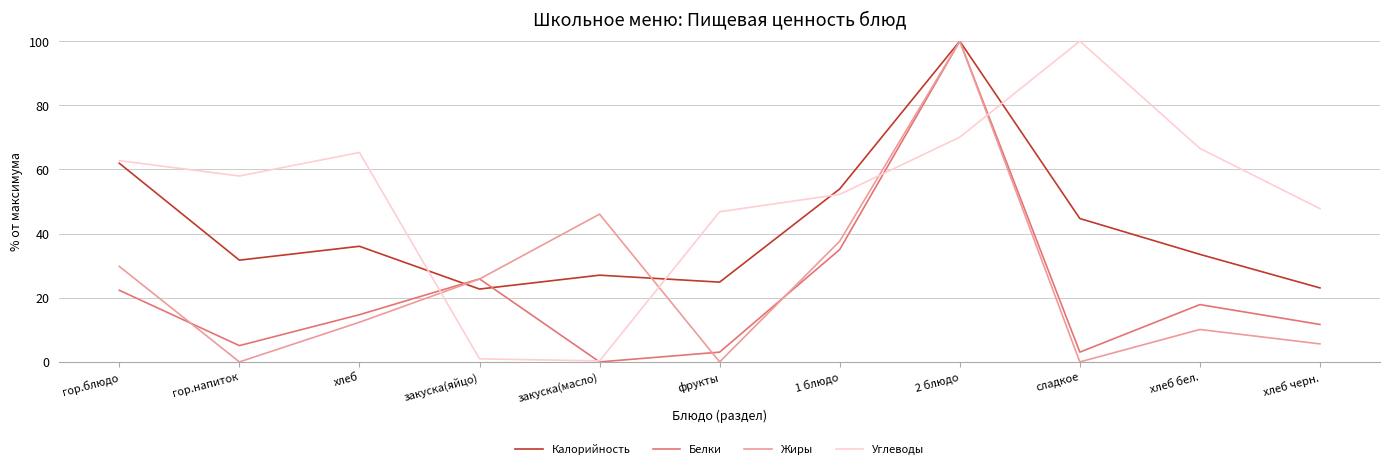

Which category has the highest value in the Белки series?

2 блюдо